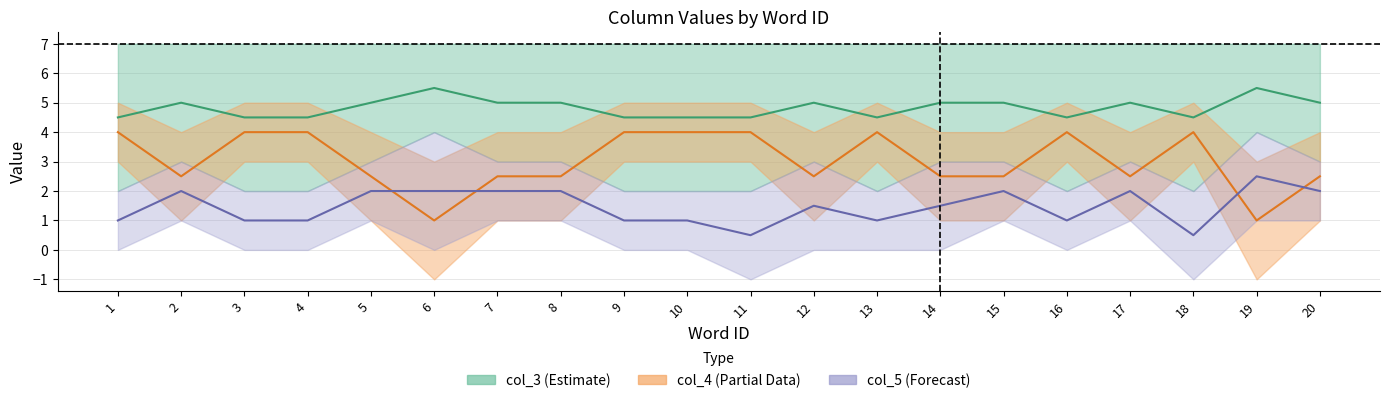

Where is the first local minimum for col_5 center?

11